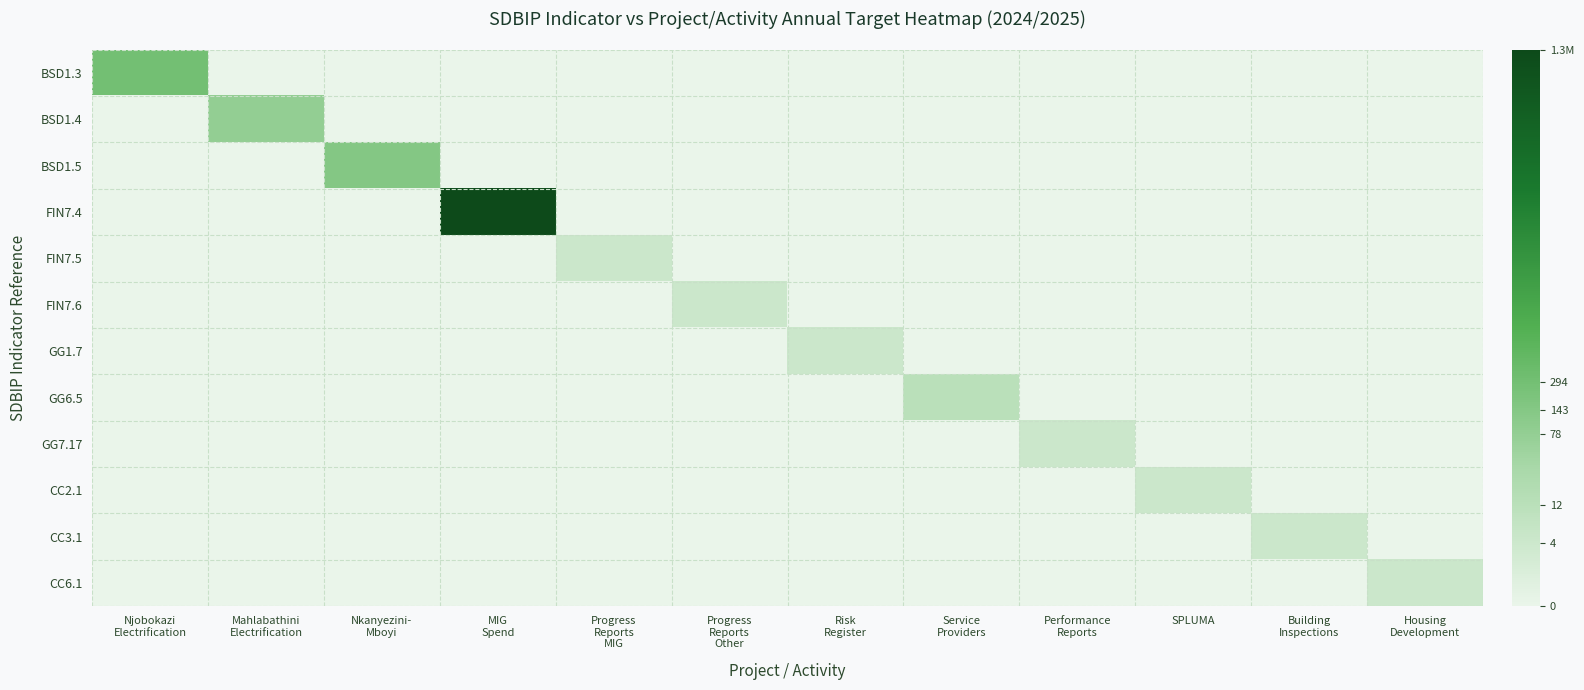

Rank the series at Progress Reports Other from lowest to highest value.

BSD1.3, BSD1.4, BSD1.5, FIN7.4, FIN7.5, GG1.7, GG6.5, GG7.17, CC2.1, CC3.1, CC6.1, FIN7.6